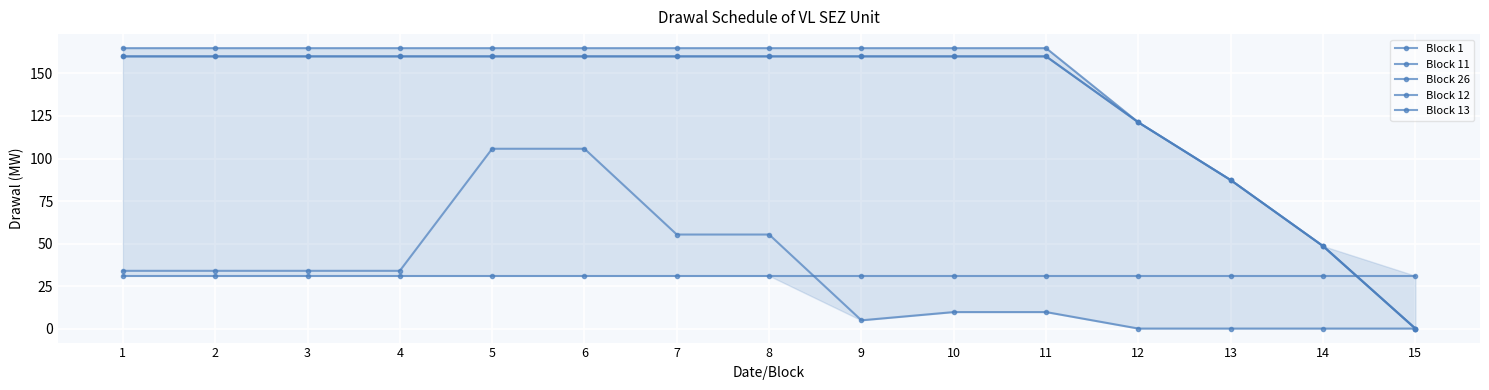

At which category is the sum across all series the highest?

5